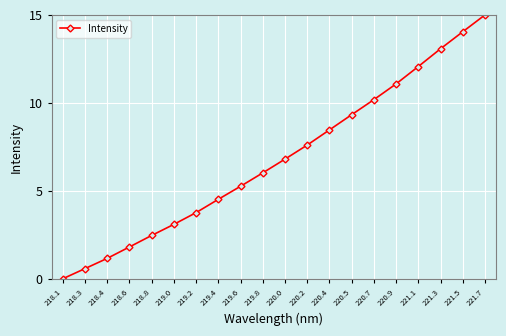

The chart shows a value of 13.1 at 221.3. True or false?

True